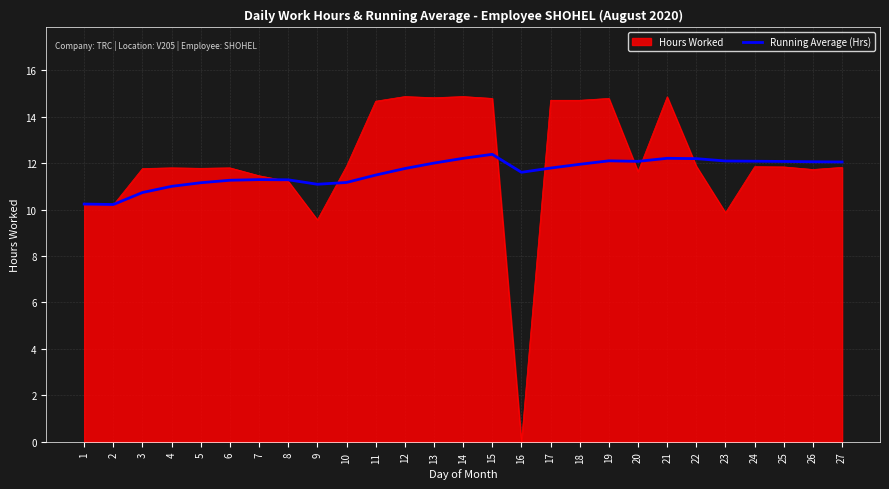

At 12, list the series in order from largest to smallest.

Hours Worked, Running Average (Hrs)